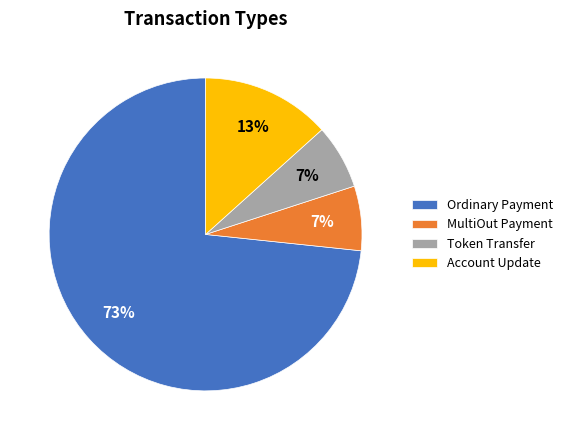

To the nearest percent, what portion does MultiOut Payment represent?

7%